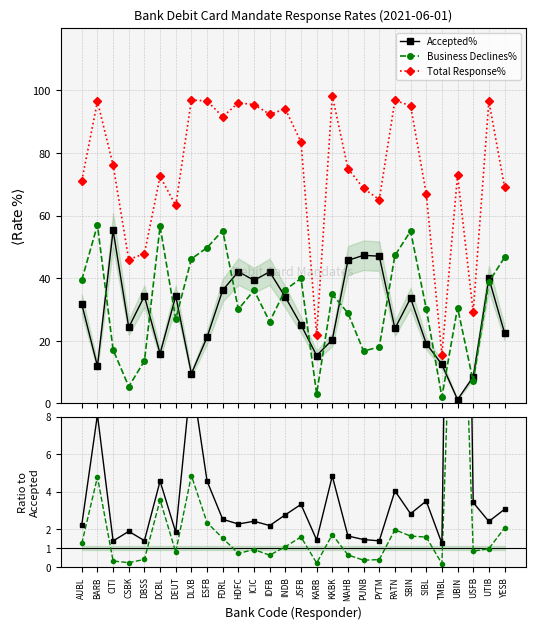

Reading left to right, what are all the values shown in this chart?

Accepted%: AUBL=31.7	BARB=11.9	CITI=55.3	CSBK=24.3	DBSS=34.3	DCBL=15.9	DEUT=34.3	DLXB=9.5	ESFB=21.1	FDRL=36.2	HDFC=42.1	ICIC=39.3	IDFB=42.0	INDB=34.0	JSFB=25.1	KARB=15.3	KKBK=20.3	MAHB=45.7	PUNB=47.3	PYTM=47.0	RATN=23.9	SBIN=33.6	SIBL=19.1	TMBL=12.5	UBIN=1.2	USFB=8.5	UTIB=40.0	YESB=22.6
Business Declines%: AUBL=39.5	BARB=57.0	CITI=17.1	CSBK=5.4	DBSS=13.6	DCBL=56.6	DEUT=27.0	DLXB=46.2	ESFB=49.8	FDRL=55.2	HDFC=30.1	ICIC=36.2	IDFB=26.1	INDB=36.3	JSFB=40.0	KARB=3.1	KKBK=34.9	MAHB=28.9	PUNB=16.7	PYTM=18.1	RATN=47.3	SBIN=55.0	SIBL=30.3	TMBL=2.1	UBIN=30.6	USFB=7.1	UTIB=38.8	YESB=46.6
Total Response%: AUBL=71.2	BARB=96.5	CITI=76.2	CSBK=46.0	DBSS=47.9	DCBL=72.5	DEUT=63.2	DLXB=96.9	ESFB=96.7	FDRL=91.6	HDFC=96.0	ICIC=95.5	IDFB=92.4	INDB=94.1	JSFB=83.5	KARB=22.0	KKBK=98.3	MAHB=75.0	PUNB=68.7	PYTM=65.1	RATN=96.8	SBIN=95.1	SIBL=67.0	TMBL=15.6	UBIN=73.0	USFB=29.2	UTIB=96.6	YESB=69.2
Declines / Accepted: AUBL=1.2	BARB=4.8	CITI=0.3	CSBK=0.2	DBSS=0.4	DCBL=3.6	DEUT=0.8	DLXB=4.9	ESFB=2.4	FDRL=1.5	HDFC=0.7	ICIC=0.9	IDFB=0.6	INDB=1.1	JSFB=1.6	KARB=0.2	KKBK=1.7	MAHB=0.6	PUNB=0.4	PYTM=0.4	RATN=2.0	SBIN=1.6	SIBL=1.6	TMBL=0.2	UBIN=24.9	USFB=0.8	UTIB=1.0	YESB=2.1
Total / Accepted: AUBL=2.2	BARB=8.1	CITI=1.4	CSBK=1.9	DBSS=1.4	DCBL=4.6	DEUT=1.8	DLXB=10.2	ESFB=4.6	FDRL=2.5	HDFC=2.3	ICIC=2.4	IDFB=2.2	INDB=2.8	JSFB=3.3	KARB=1.4	KKBK=4.8	MAHB=1.6	PUNB=1.5	PYTM=1.4	RATN=4.0	SBIN=2.8	SIBL=3.5	TMBL=1.2	UBIN=59.3	USFB=3.4	UTIB=2.4	YESB=3.1